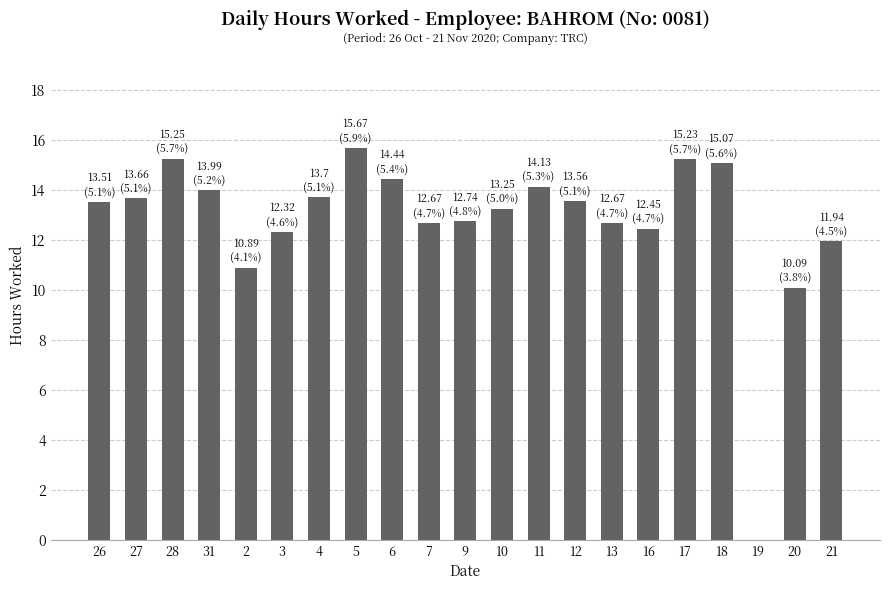

Which has a higher value, 7 or 2?

7